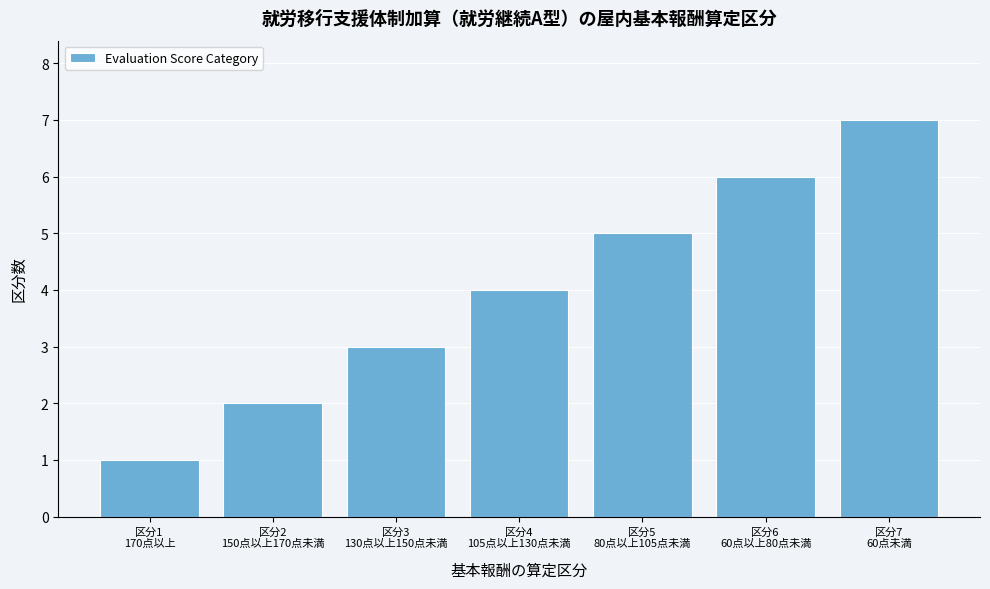

What is the difference between the second highest and second lowest values?

4